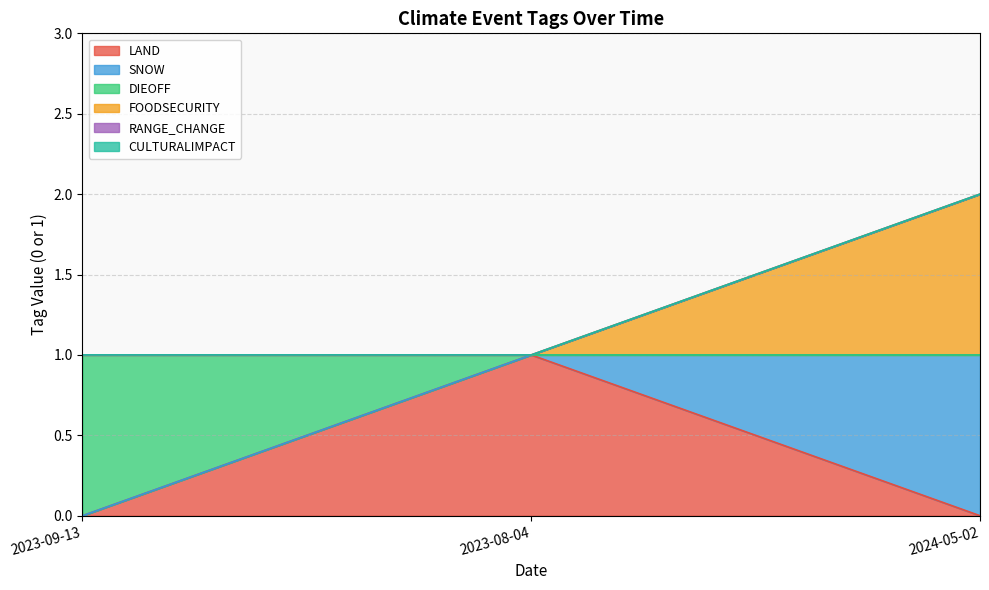

At 2023-08-04, list the series in order from largest to smallest.

LAND, SNOW, DIEOFF, FOODSECURITY